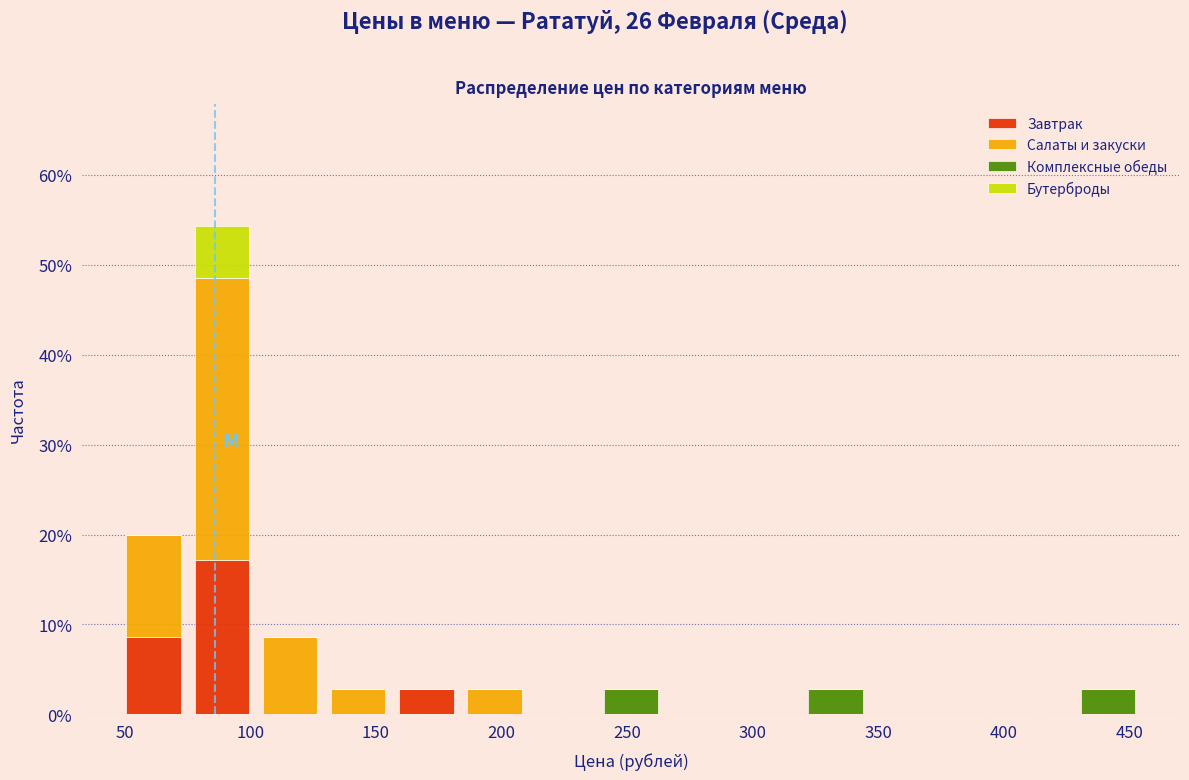

What is the total height of the stacked bar covering 50 to 75 on the x-axis? Neither the bar edges nor the heights are printed on the chart, so give them approximately, as read against the axes.

20